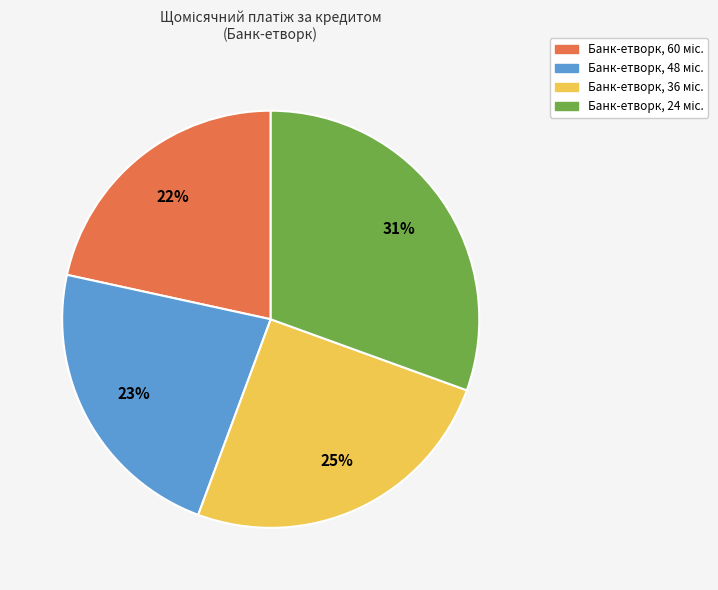

How many segments does this pie chart have?

4